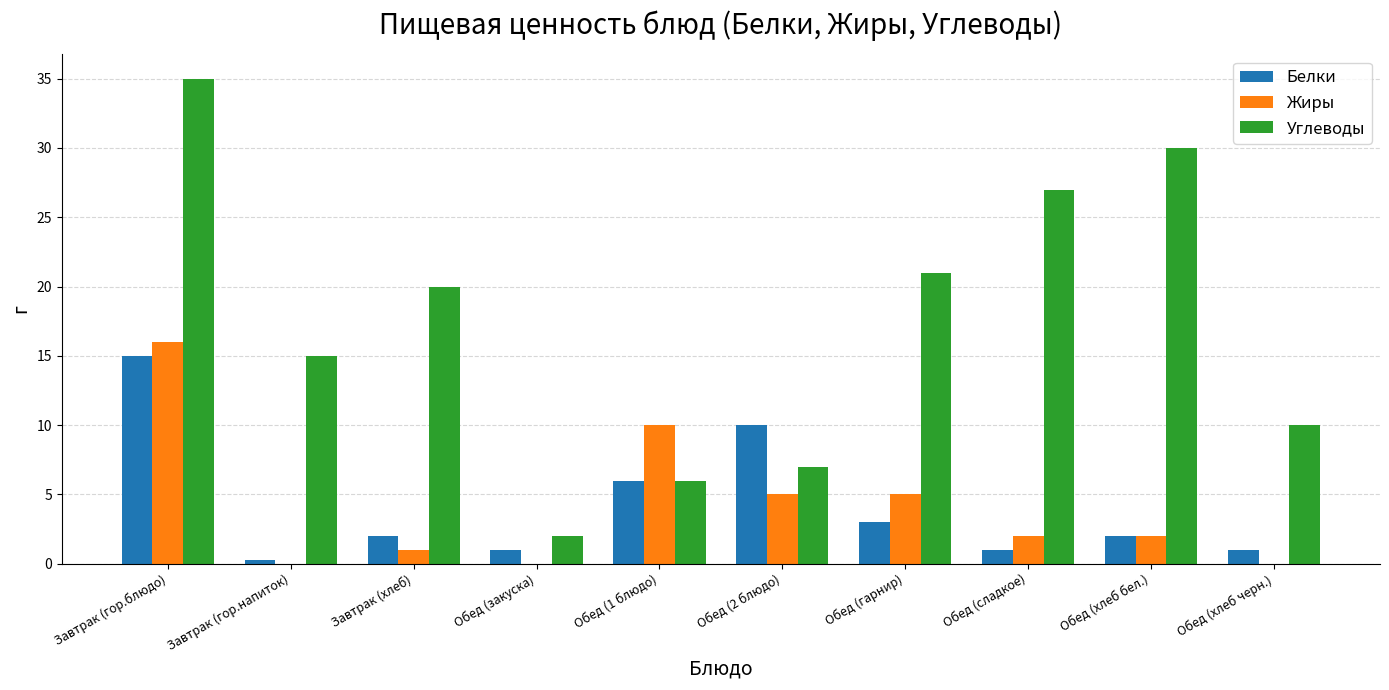

What is the average value of the Жиры series?

4.1